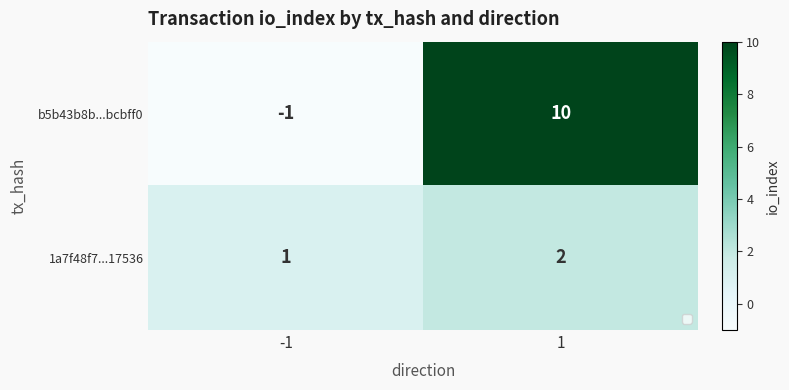

List the series in order of their overall mean, lowest first.

1a7f48f7...17536, b5b43b8b...bcbff0